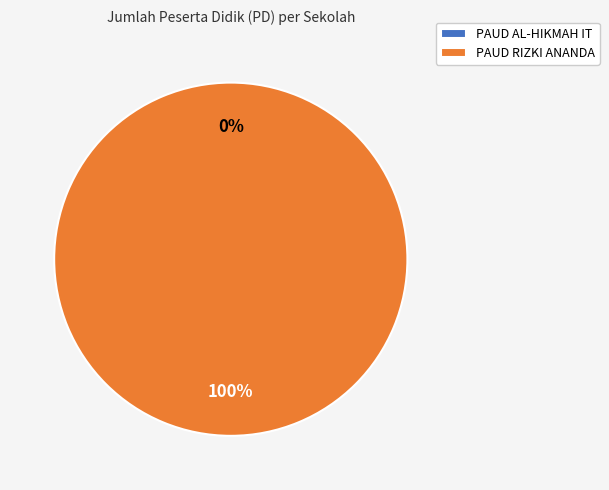

Is it true that PAUD AL-HIKMAH IT is 1% of the pie?

False